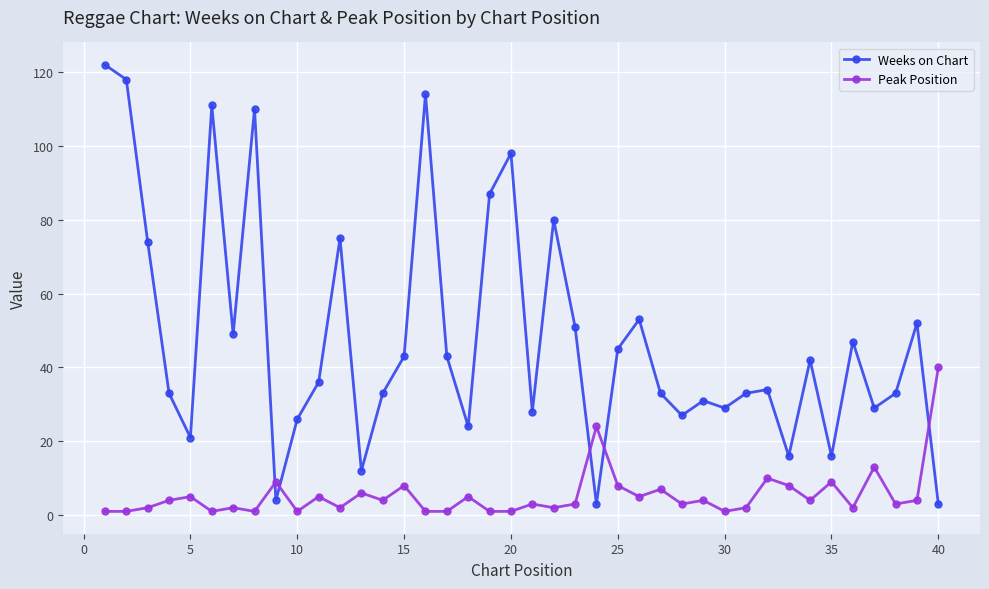

What is the sum of all Weeks on Chart values?

1918